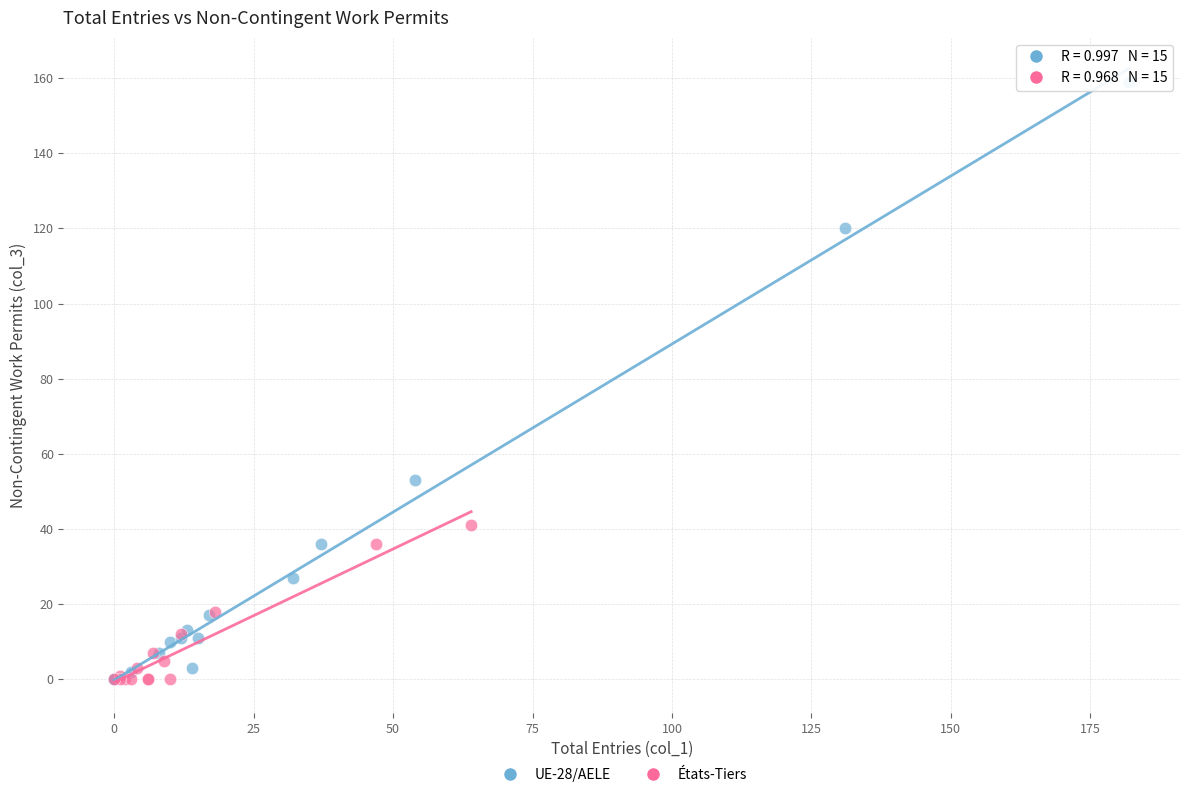

Which series has the largest Y range (max minus min)?

UE-28/AELE